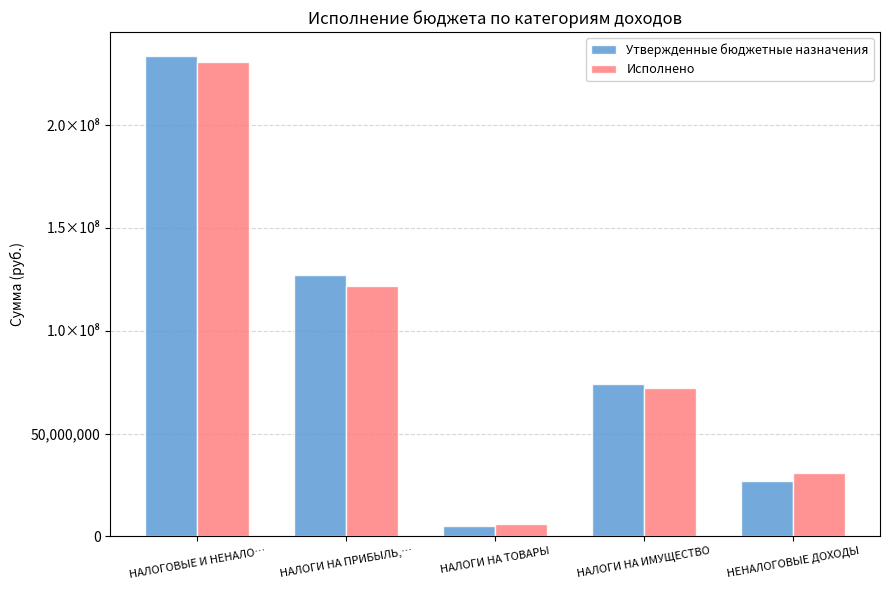

Which series has the largest total across all categories?

Утвержденные бюджетные назначения